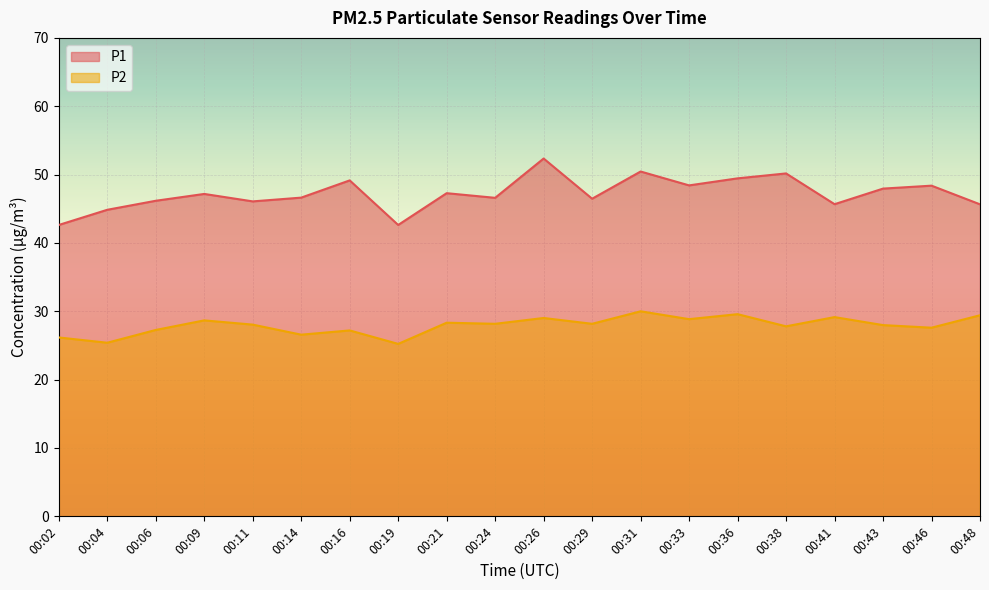

Reading right to left, list all the values displayed in this chart.

P1: 00:48=45.6	00:46=48.4	00:43=48.0	00:41=45.7	00:38=50.2	00:36=49.5	00:33=48.4	00:31=50.5	00:29=46.5	00:26=52.4	00:24=46.6	00:21=47.3	00:19=42.6	00:16=49.1	00:14=46.6	00:11=46.1	00:09=47.2	00:06=46.2	00:04=44.9	00:02=42.6
P2: 00:48=29.4	00:46=27.6	00:43=28.0	00:41=29.1	00:38=27.8	00:36=29.6	00:33=28.9	00:31=30.0	00:29=28.2	00:26=29.0	00:24=28.2	00:21=28.3	00:19=25.2	00:16=27.2	00:14=26.6	00:11=28.1	00:09=28.7	00:06=27.3	00:04=25.4	00:02=26.2